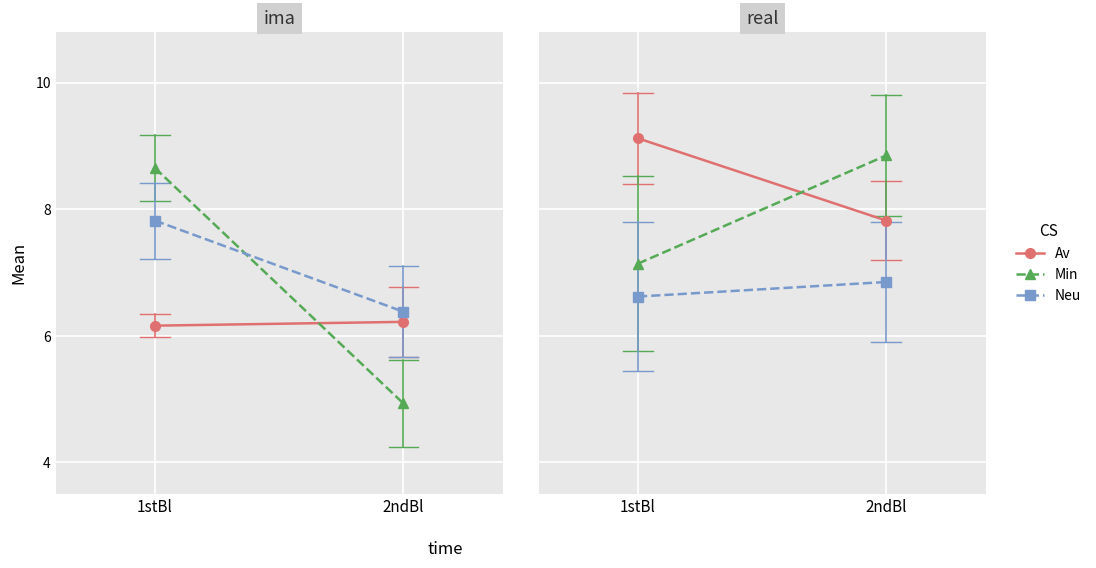

What is the total value across all series at 2ndBl?

23.5